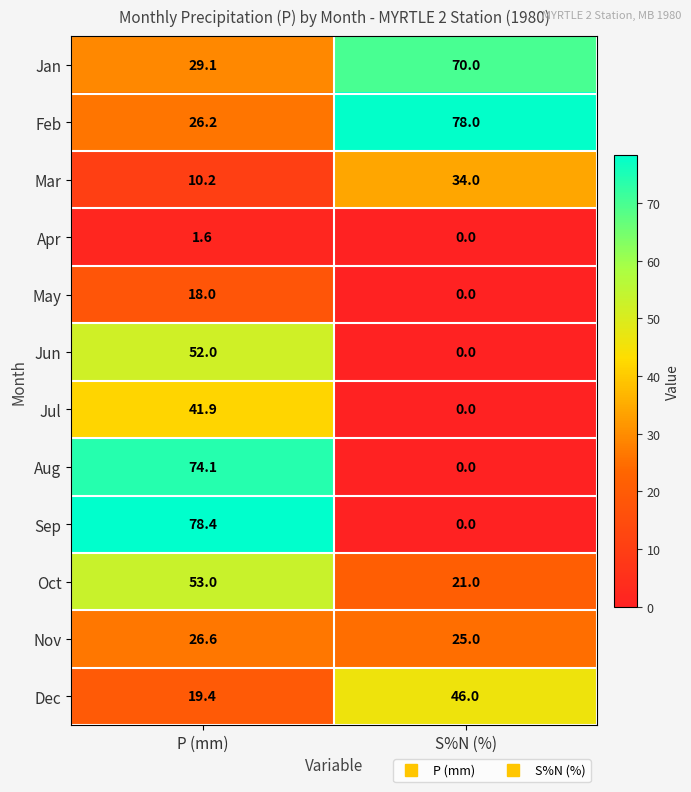

At which category is the sum across all series the highest?

P (mm)